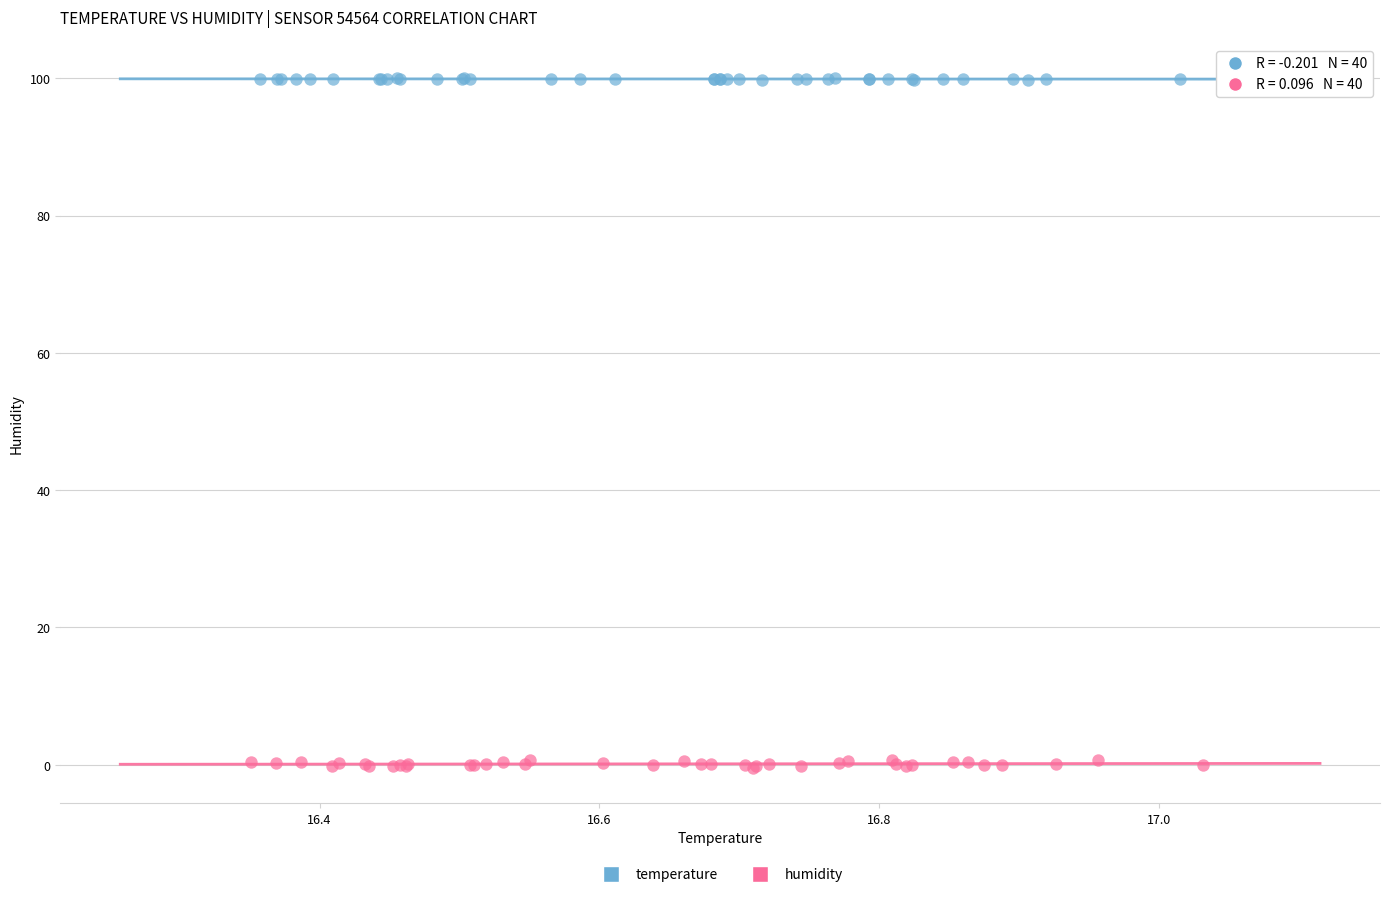

What are all the series names shown in the legend?

temperature, humidity